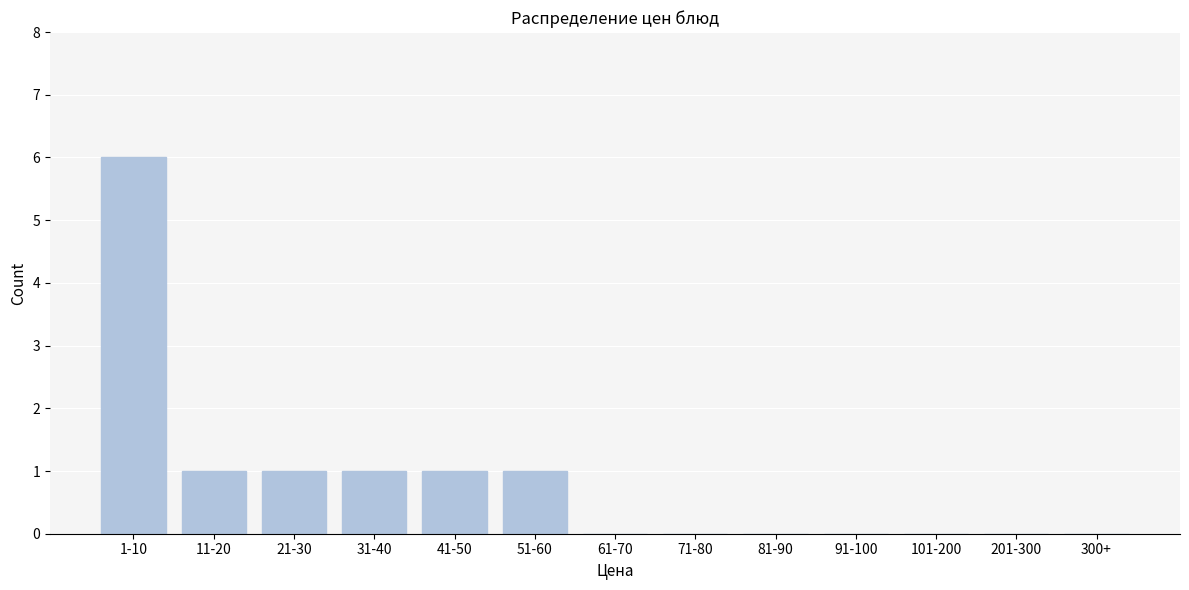

Reading right to left, transcribe all the data shown in this chart.

300+=0	201-300=0	101-200=0	91-100=0	81-90=0	71-80=0	61-70=0	51-60=1	41-50=1	31-40=1	21-30=1	11-20=1	1-10=6